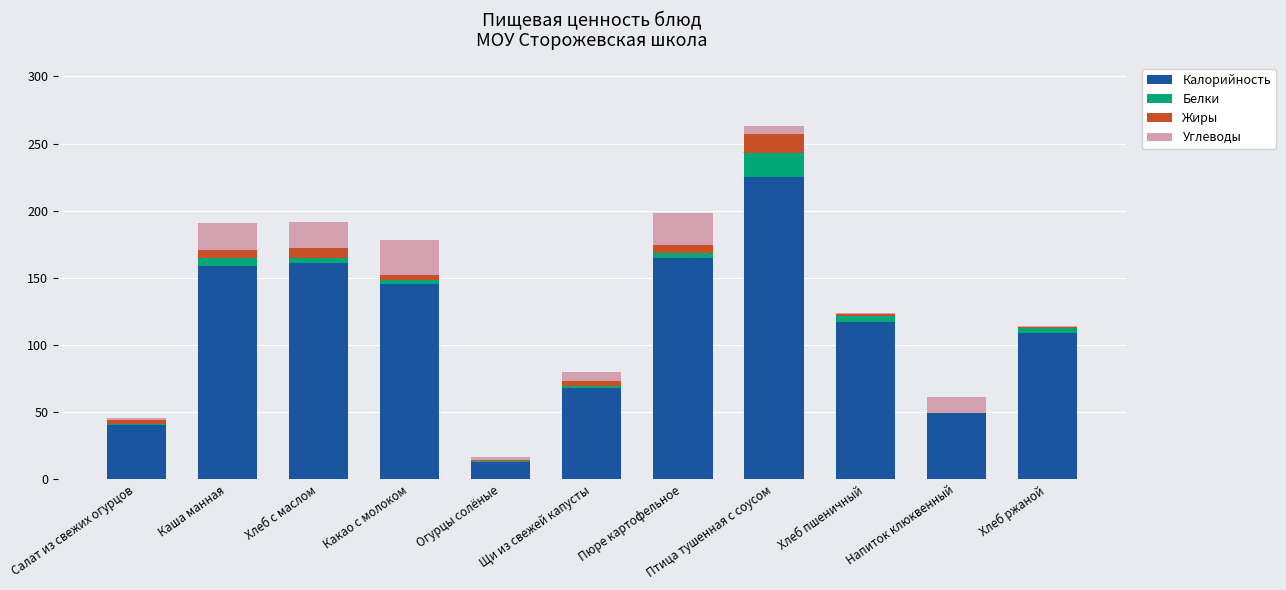

The Калорийность series shows 226.0 at Какао с молоком. True or false?

False